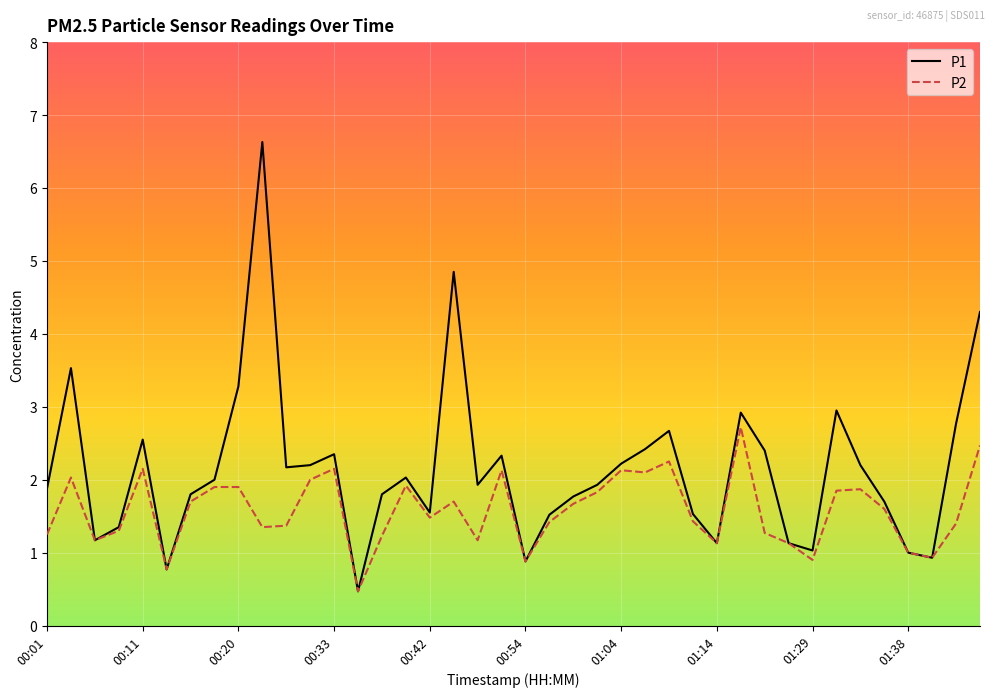

What is the maximum value for P2?

2.7